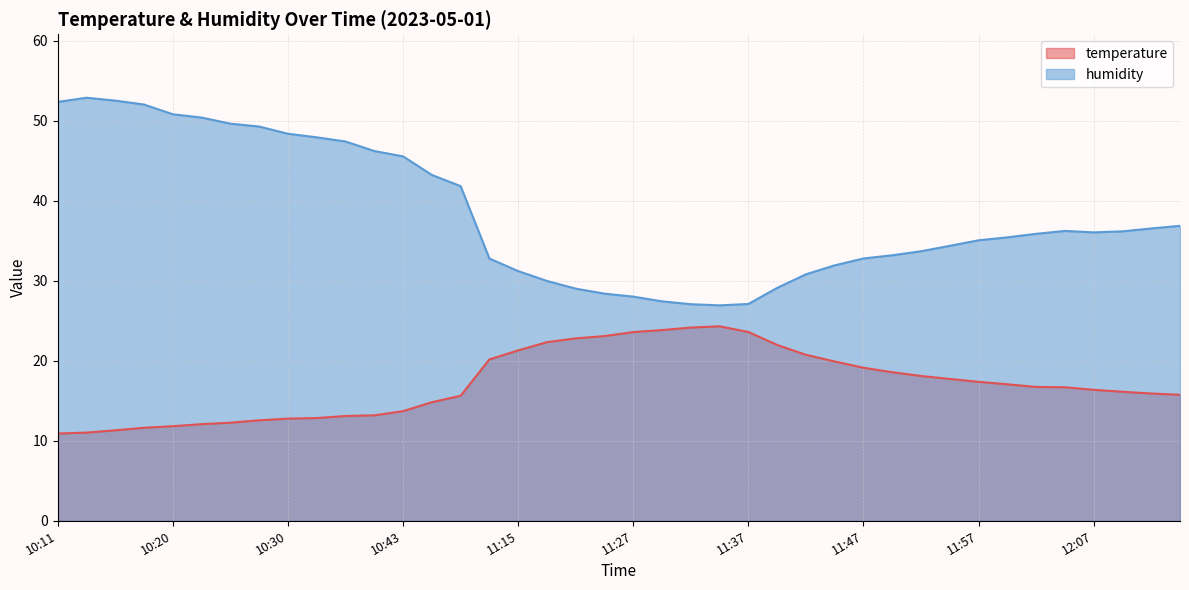

Rank the categories by humidity value from lowest to highest.

11:34, 11:32, 11:37, 11:29, 11:27, 11:25, 11:22, 11:40, 11:20, 11:42, 11:15, 11:45, 11:12, 11:47, 11:50, 11:52, 11:54, 11:57, 11:59, 12:02, 12:07, 12:09, 12:04, 12:12, 12:14, 11:01, 10:59, 10:43, 10:38, 10:35, 10:33, 10:30, 10:28, 10:25, 10:23, 10:20, 10:18, 10:11, 10:15, 10:13